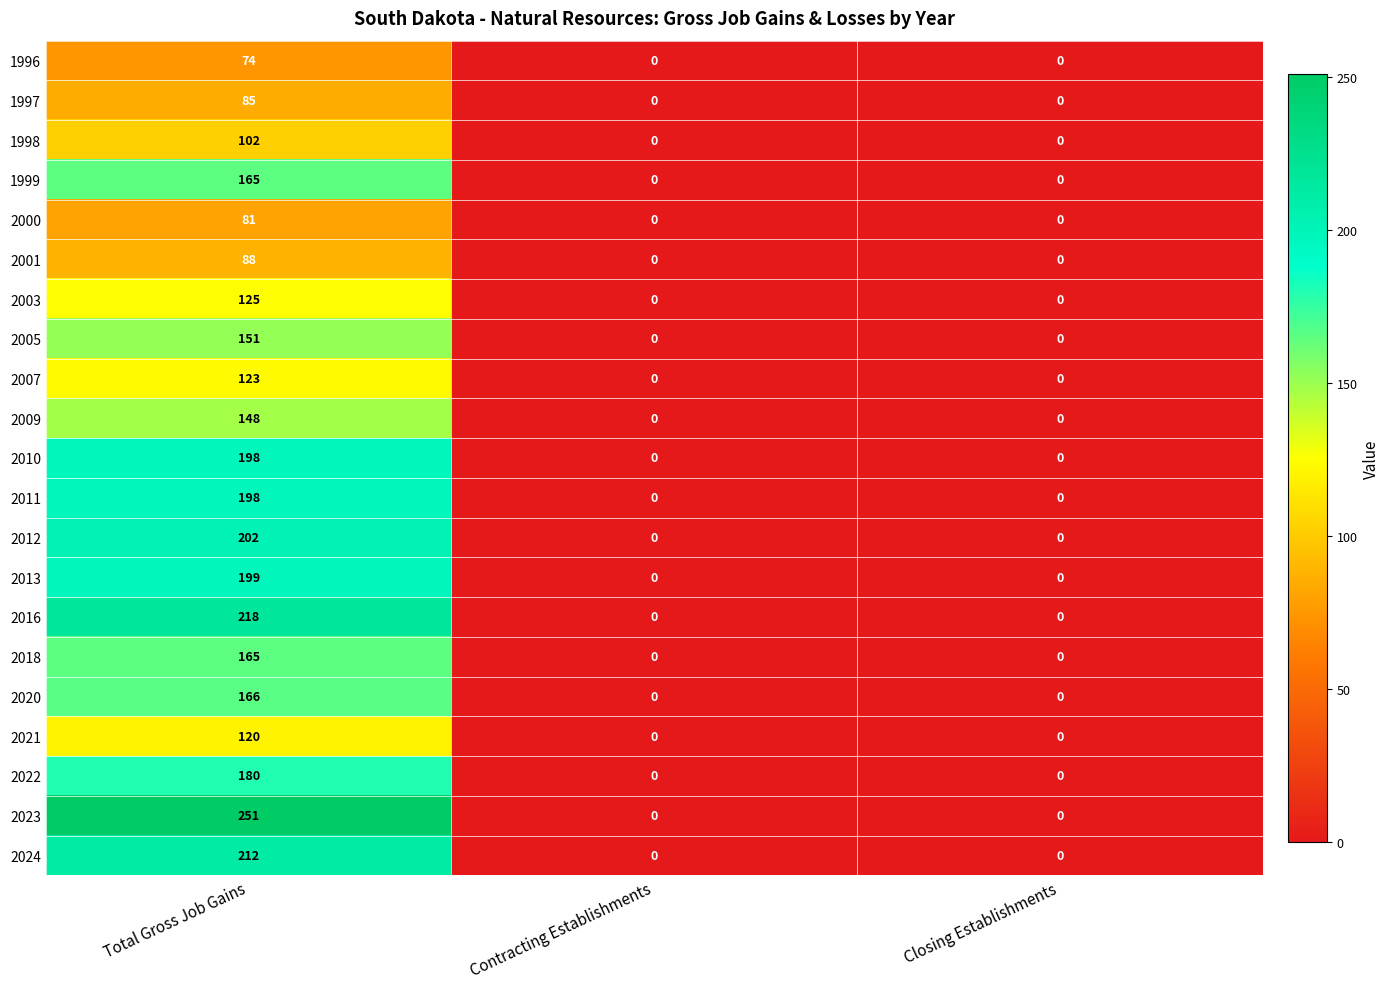

Is the value of 2022 at Total Gross Job Gains greater than the value of 2020 at Total Gross Job Gains?

Yes